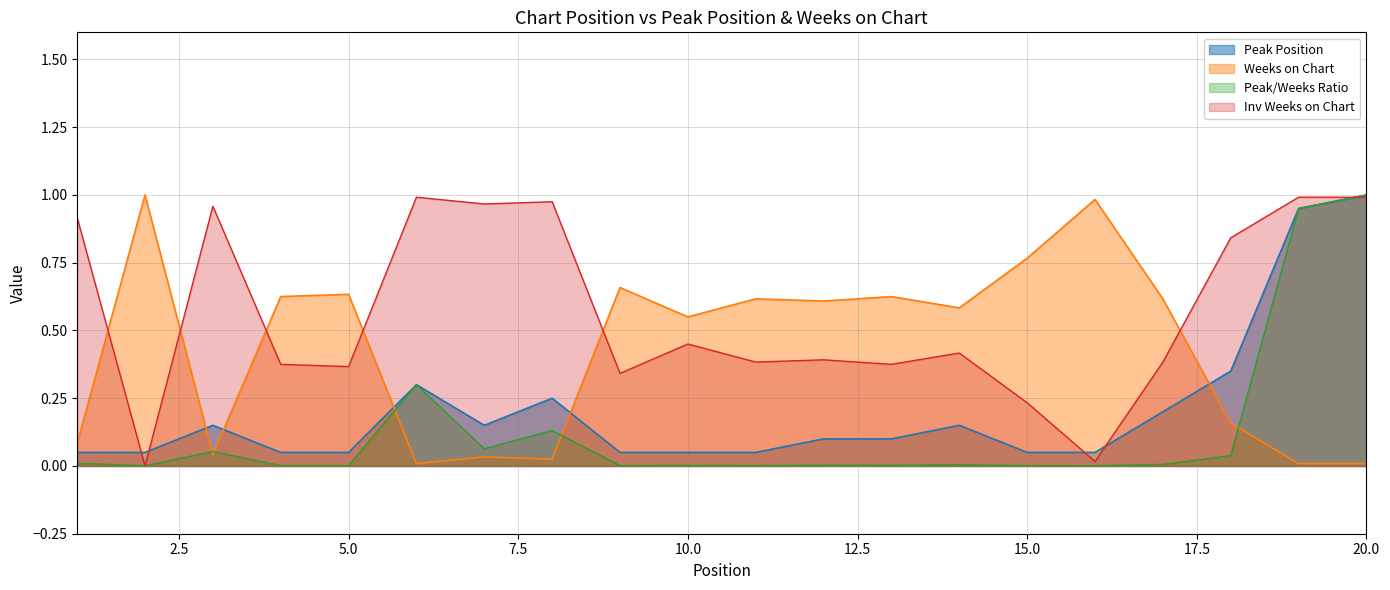

How many intersections are there between Peak Position and Weeks on Chart?

5